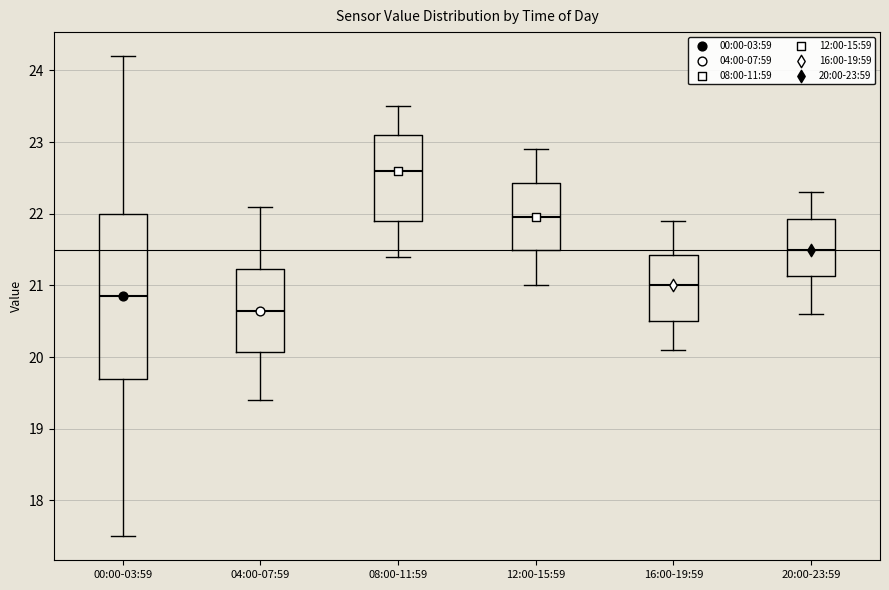

Reading left to right, read every box against the y-axis: the position of its median line, the range the box covers, and the ends of its whiskers. The values are not printed on the chart, so give them approximately, as read against the axis.

00:00-03:59: median 20.9, box 19.7 to 22.0, whiskers 17.5 to 24.2
04:00-07:59: median 20.7, box 20.1 to 21.2, whiskers 19.4 to 22.1
08:00-11:59: median 22.6, box 21.9 to 23.1, whiskers 21.4 to 23.5
12:00-15:59: median 22.0, box 21.5 to 22.4, whiskers 21.0 to 22.9
16:00-19:59: median 21.0, box 20.5 to 21.4, whiskers 20.1 to 21.9
20:00-23:59: median 21.5, box 21.1 to 21.9, whiskers 20.6 to 22.3